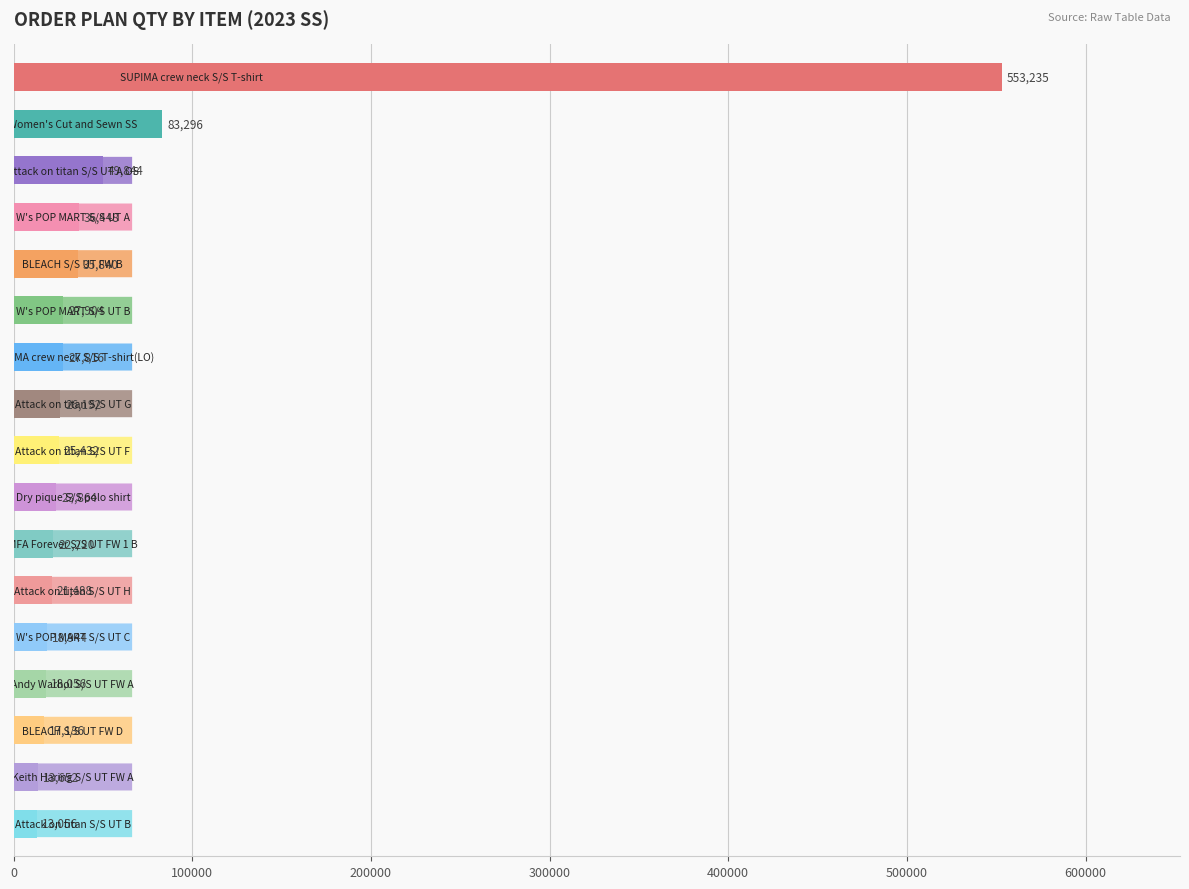

Reading top to bottom, transcribe all the data shown in this chart.

553235	83296	49844	36448	35840	27904	27816	26192	25432	23864	22220	21488	18944	18056	17136	13652	13056